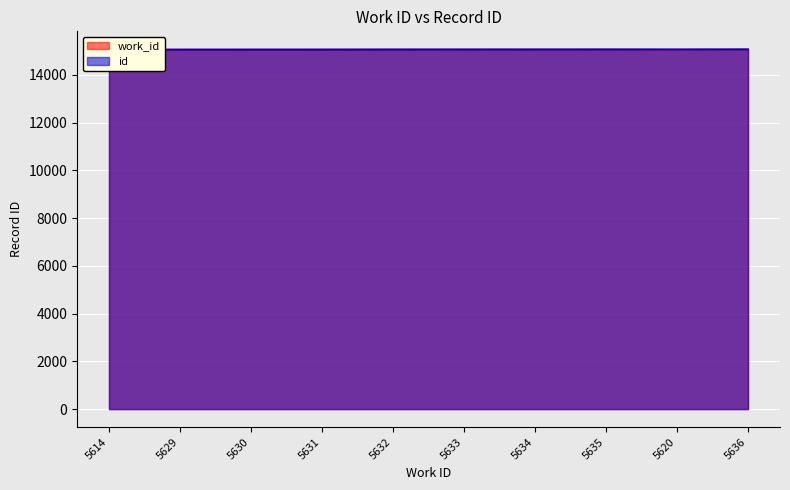

How many intersections are there between work_id and id?

1